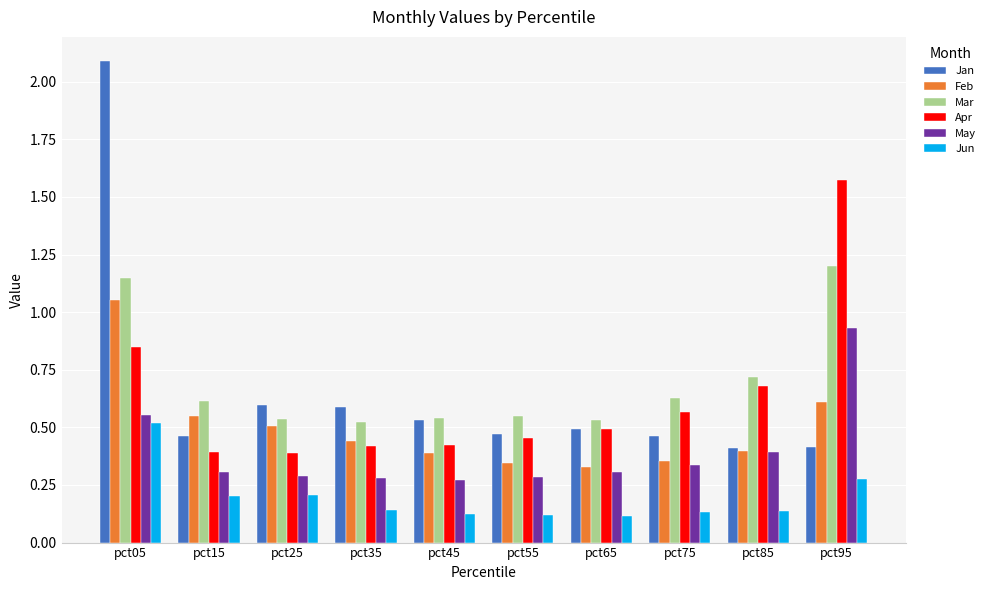

How many Apr values are between 0 and 1?

9